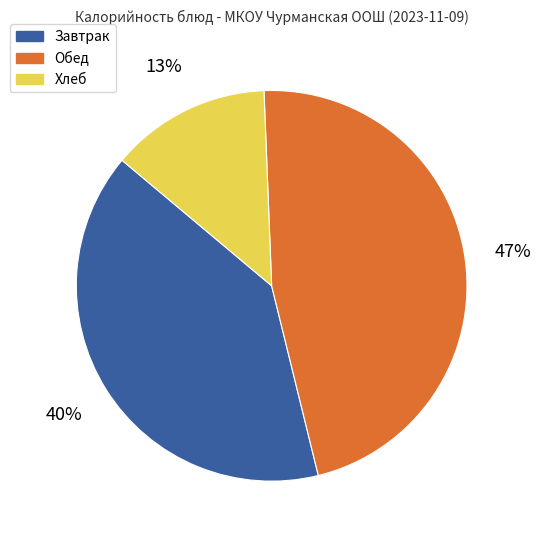

To the nearest percent, what percentage of the pie is Завтрак?

40%